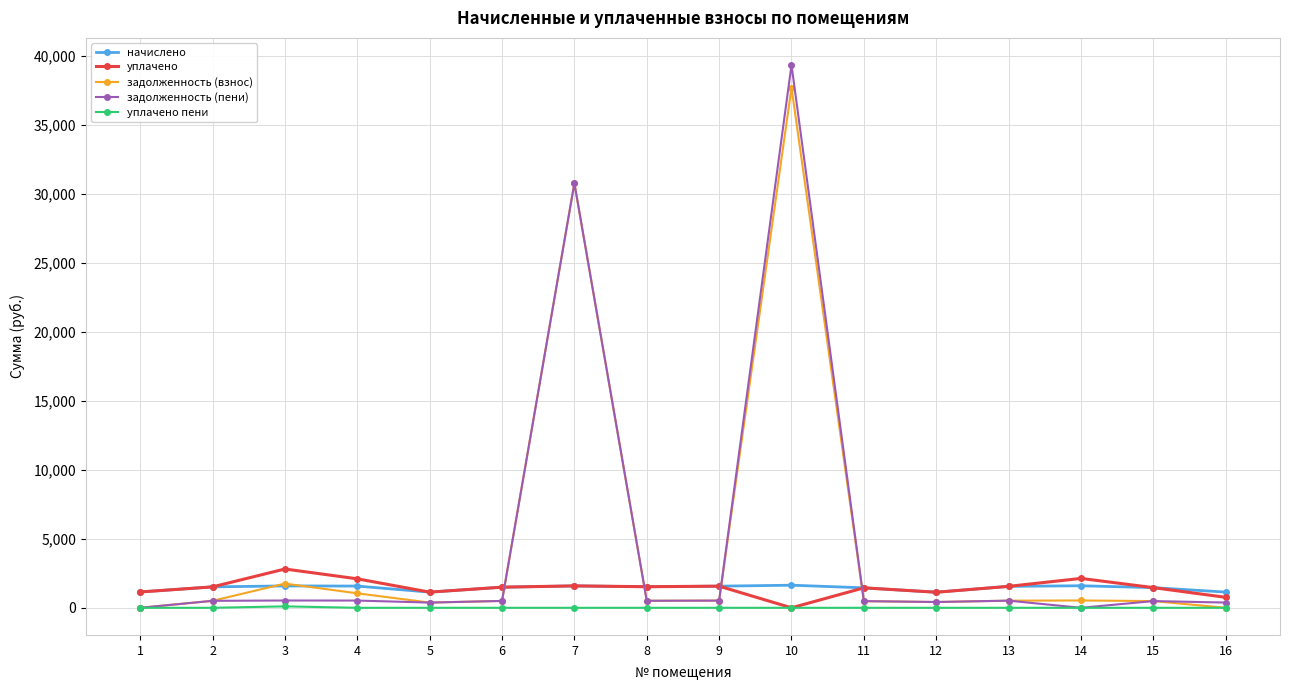

Which category has the highest value in the задолженность (взнос) series?

10